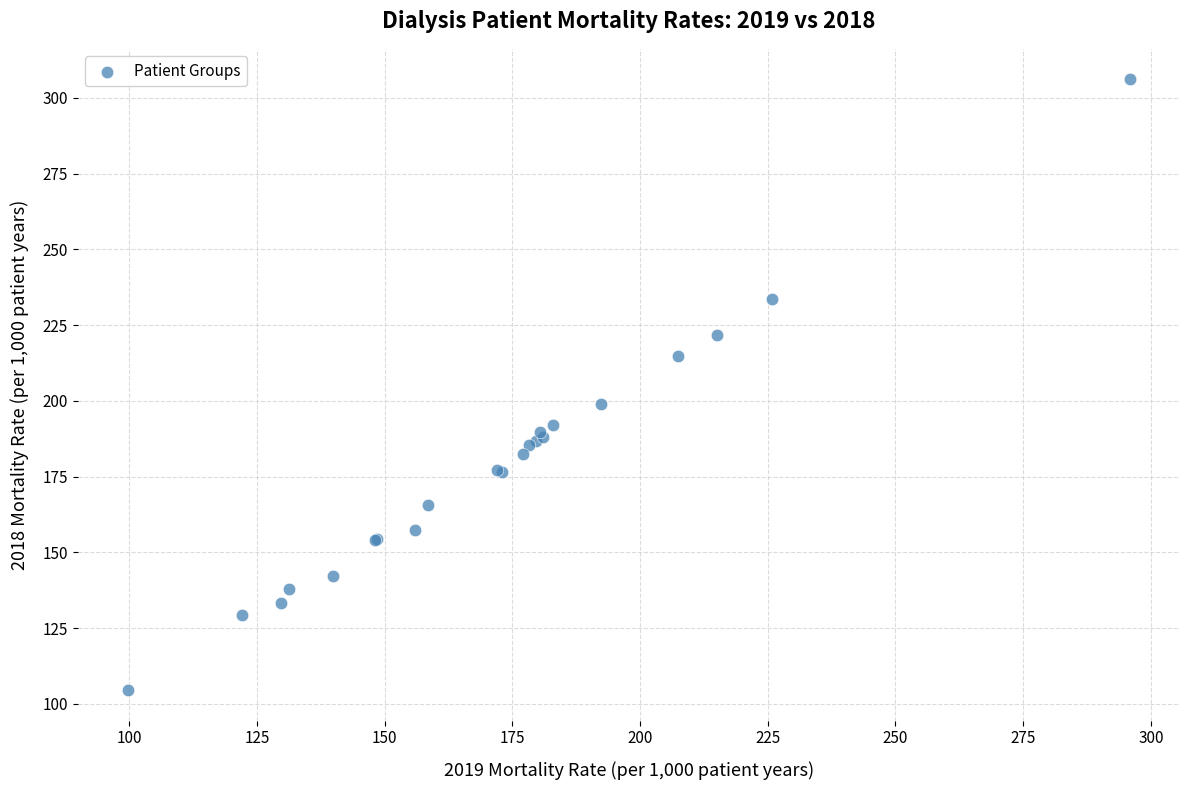

What Y value in the scatter plot is closest to 205?

199.0